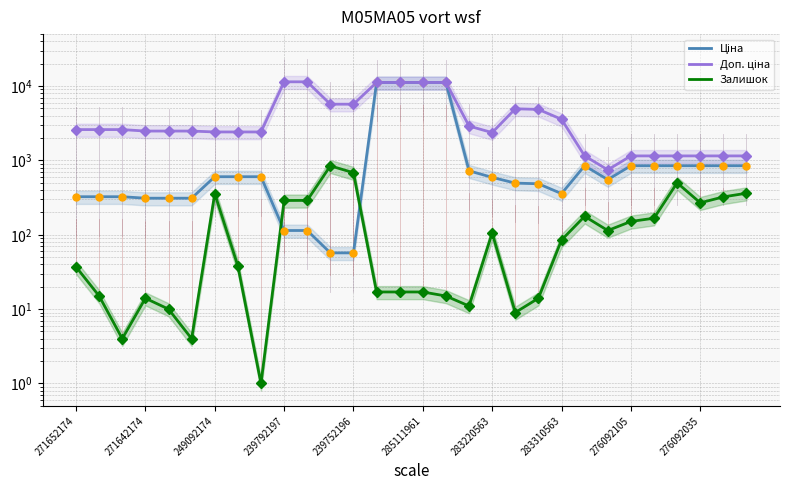

At 276092103, list the series in order from smallest to largest.

Залишок, Ціна, Доп. ціна